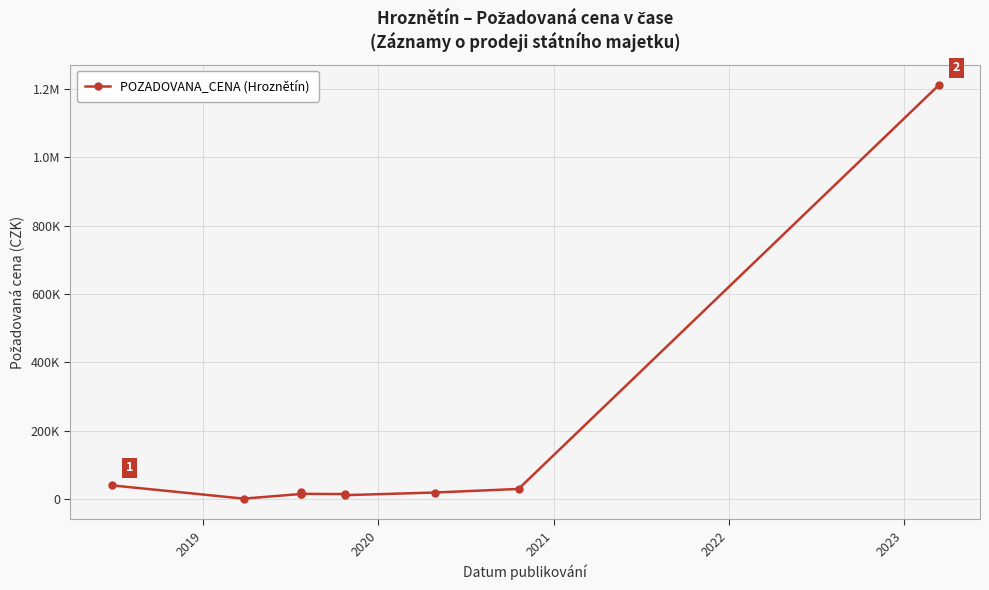

True or false: the data shows 14350 at 2020.

True